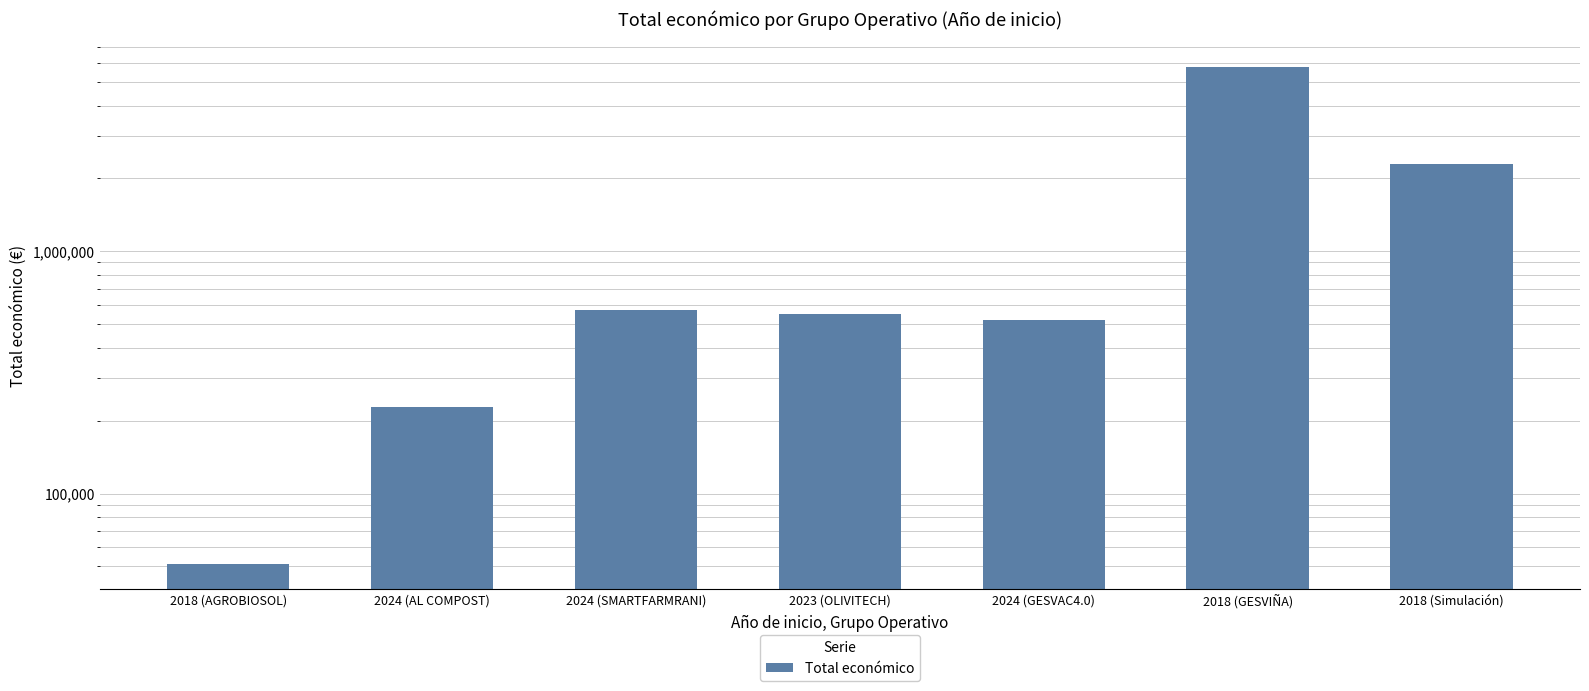

What is the minimum value shown in the chart?

50929